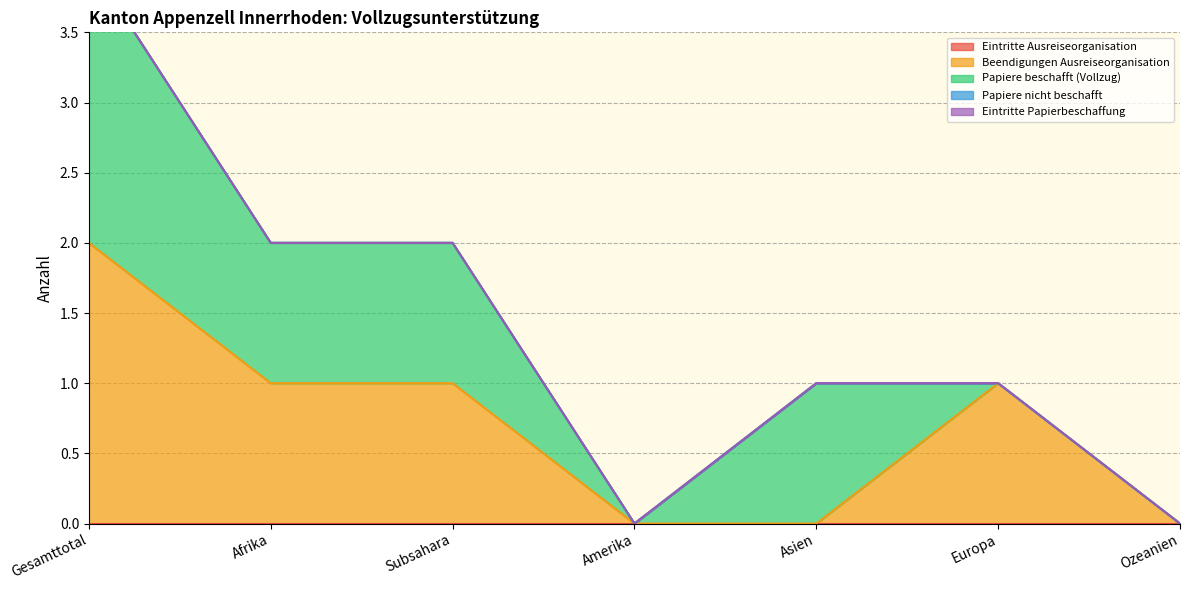

Reading left to right, list all the values displayed in this chart.

Eintritte Ausreiseorganisation: 0	0	0	0	0	0	0
Beendigungen Ausreiseorganisation: 2	1	1	0	0	1	0
Papiere beschafft (Vollzug): 2	1	1	0	1	0	0
Papiere nicht beschafft: 0	0	0	0	0	0	0
Eintritte Papierbeschaffung: 0	0	0	0	0	0	0